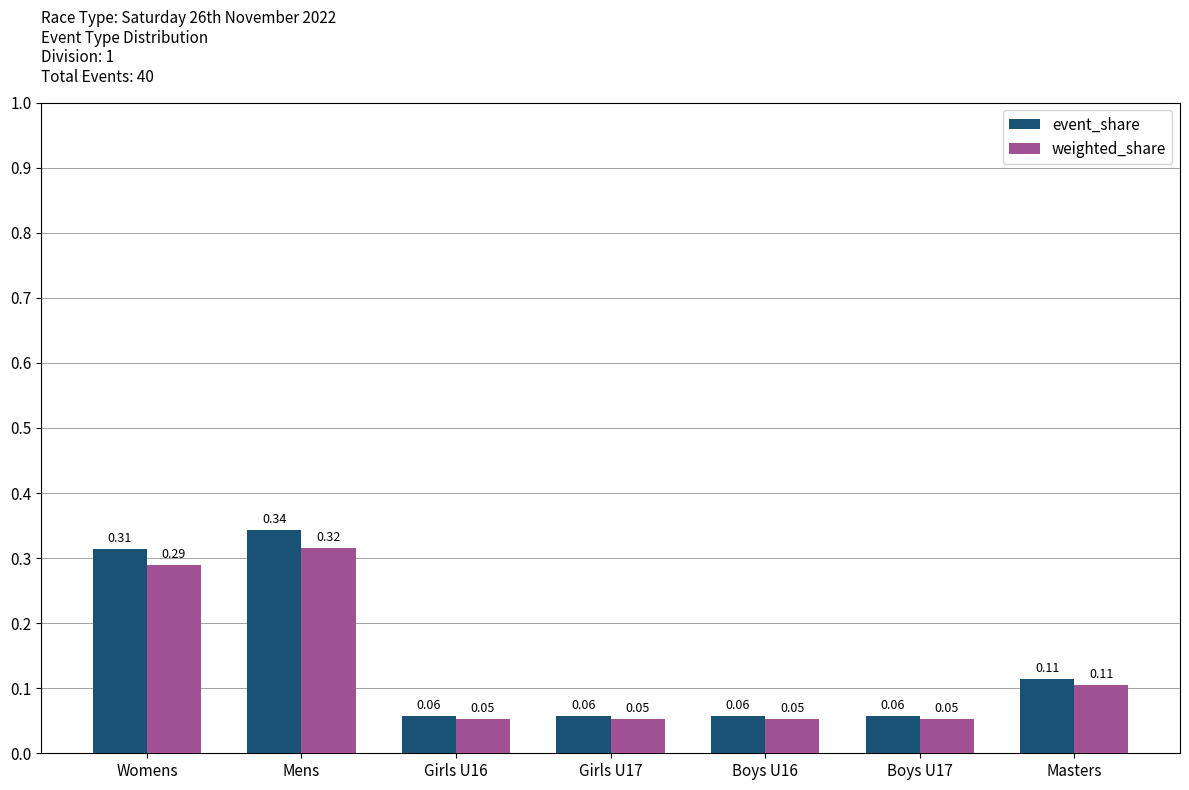

How many categories are shown in the chart?

7